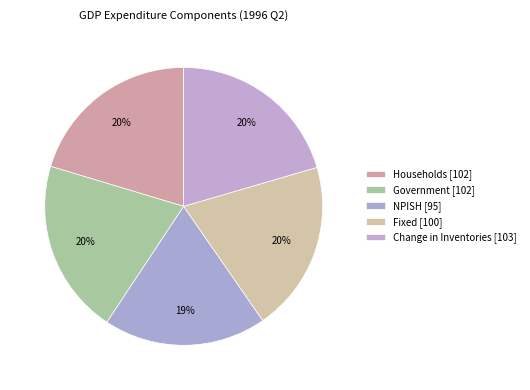

To the nearest percent, what is the combined percentage of Households and Government?

41%